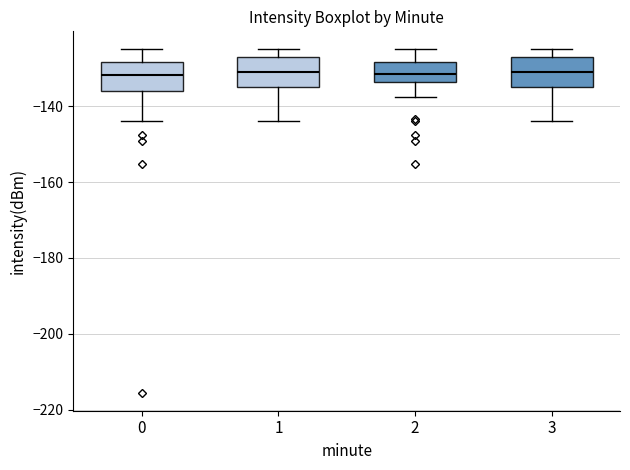

Where does the lower whisker of the box at x = 3 end on the y-axis? The values are not printed on the chart, so give them approximately, as read against the axis.

-144